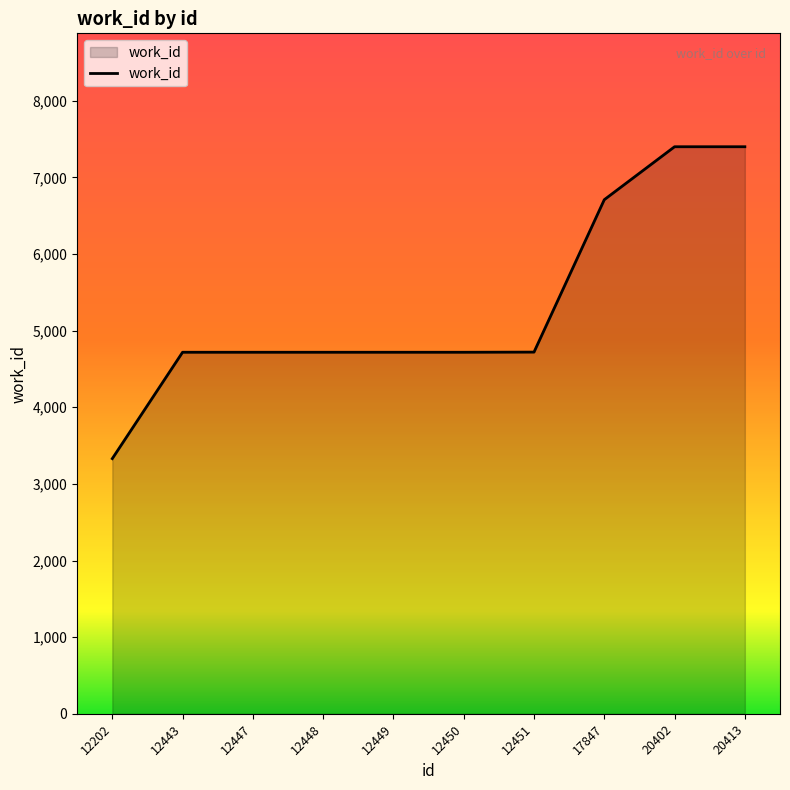

Does the chart display data point markers on the line(s)?

No